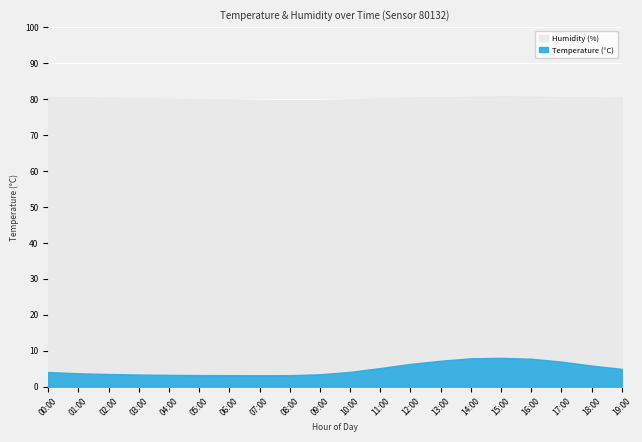

Where is the first local minimum for Temperature?

07:00